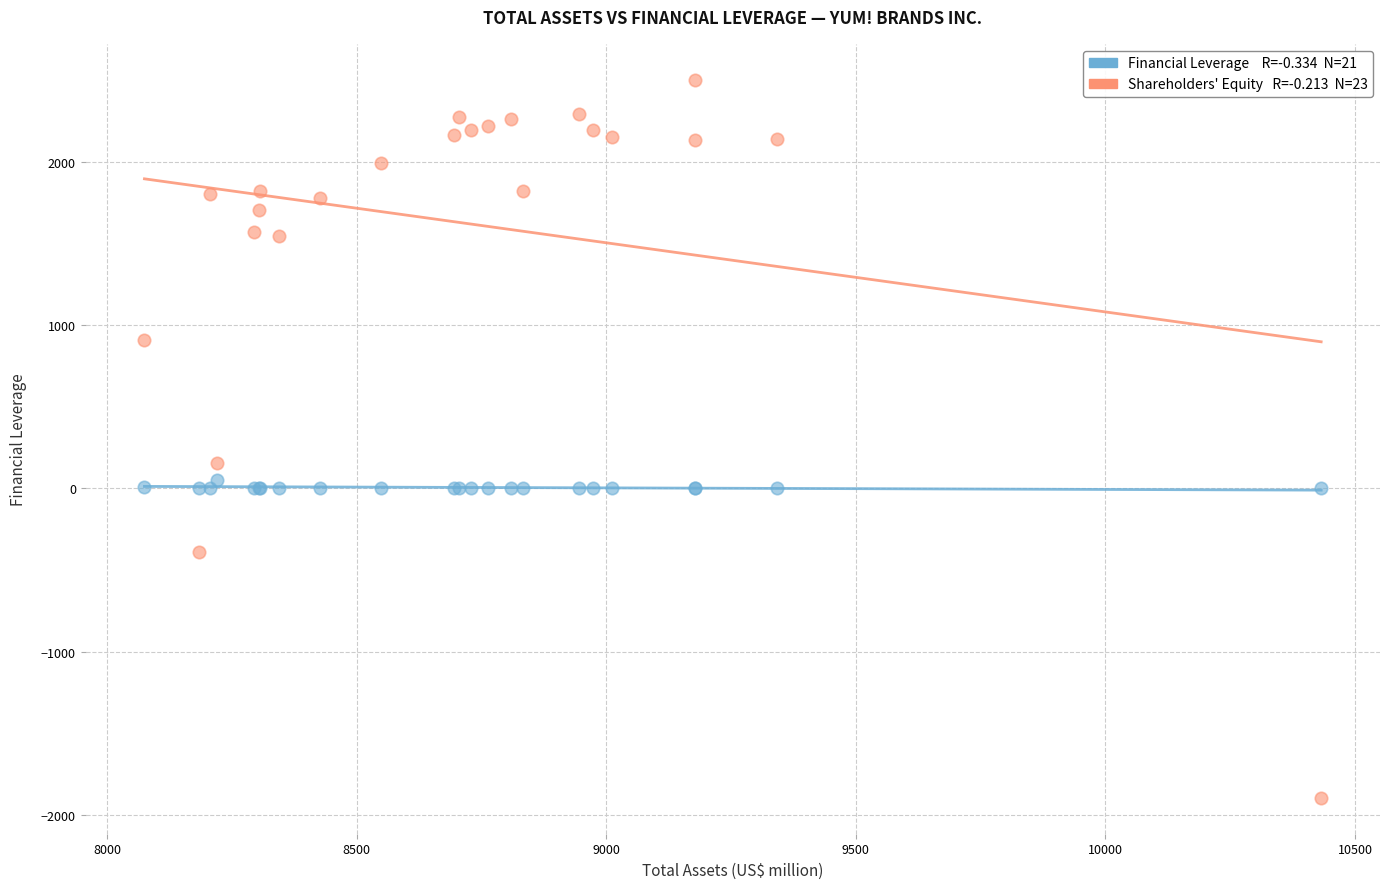

Across all series, what Y value is closest to 304?

156.0